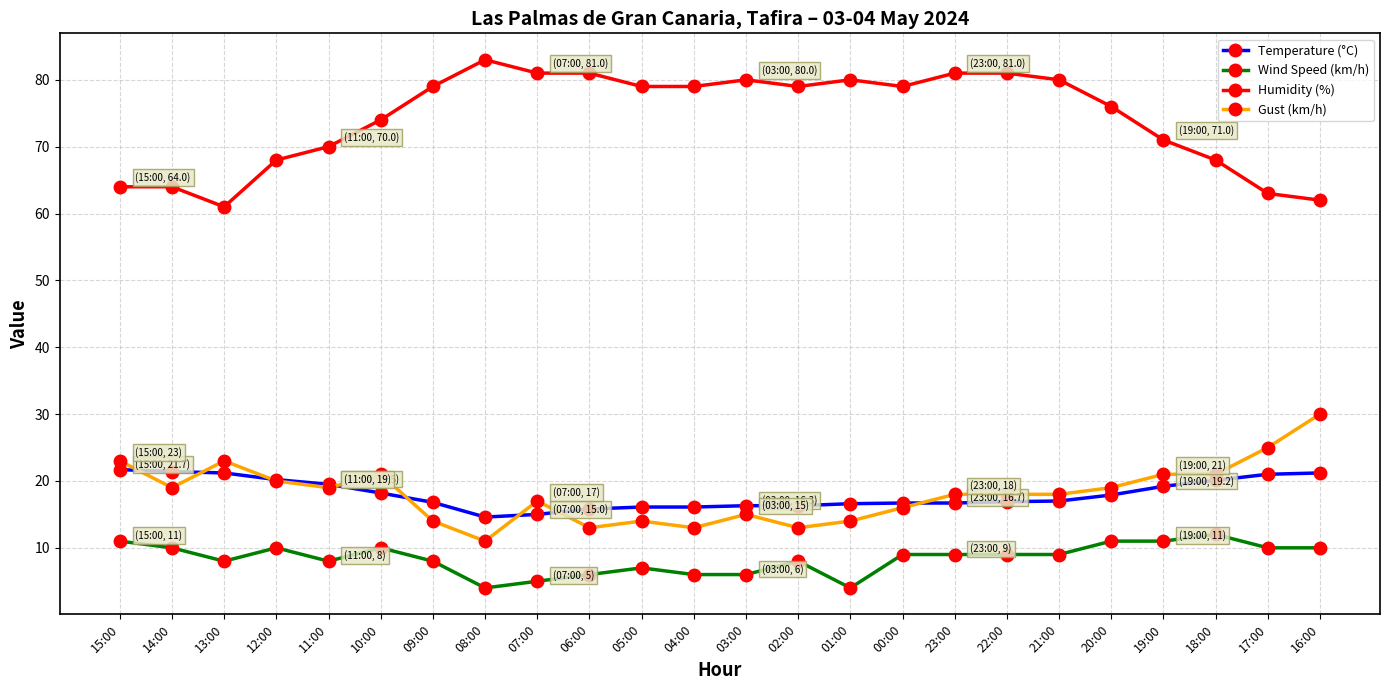

True or false: Wind Speed (km/h) and Humidity (%) cross at least once.

False